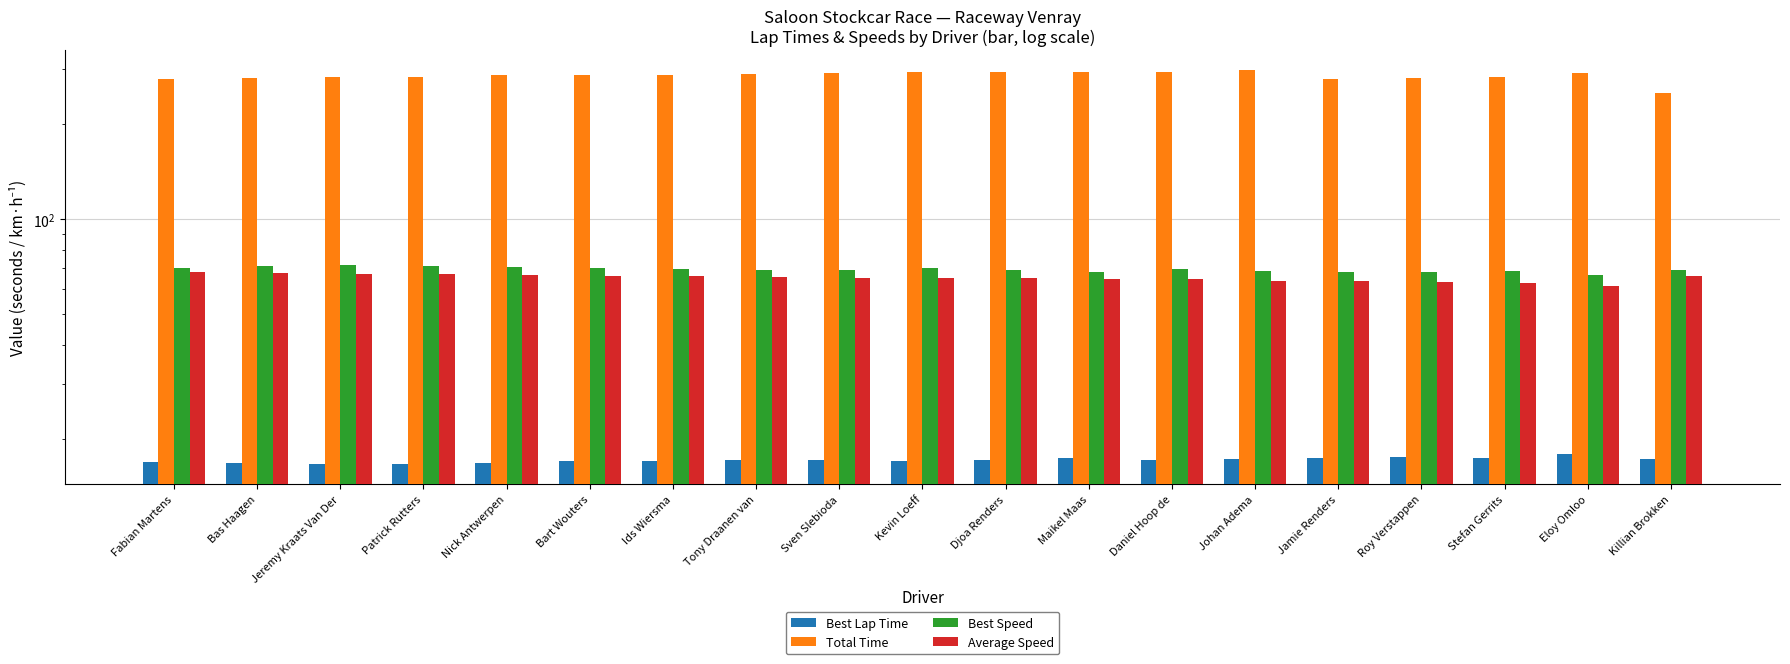

Reading left to right, list all the values displayed in this chart.

Best Lap Time: 17.0	16.8	16.7	16.7	16.8	17.0	17.1	17.2	17.2	17.0	17.2	17.5	17.1	17.3	17.4	17.5	17.4	17.9	17.3
Total Time: 278.7	281.1	282.7	282.8	286.8	287.9	288.2	290.3	291.0	292.9	293.0	293.4	293.8	298.1	279.8	281.6	284.1	290.9	252.3
Best Speed: 70.0	70.8	71.3	71.1	70.6	69.8	69.6	69.2	69.0	69.9	69.1	68.1	69.4	68.7	68.2	67.8	68.3	66.3	68.8
Average Speed: 68.2	67.6	67.2	67.2	66.3	66.0	65.9	65.5	65.3	64.9	64.9	64.8	64.7	63.8	63.7	63.3	62.7	61.3	65.9